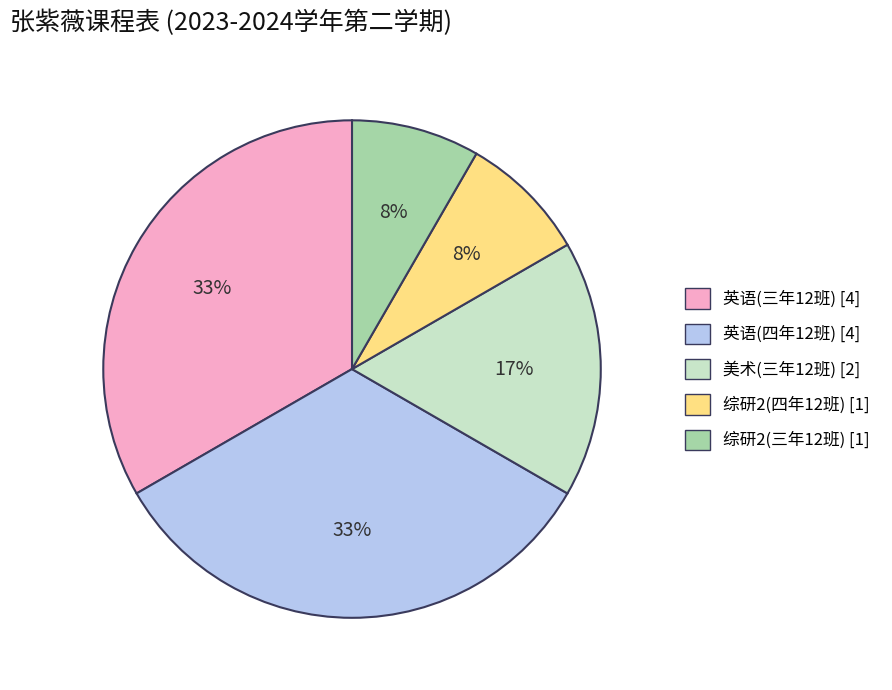

To the nearest percent, what is the difference between the largest and smallest slice percentages?

25%